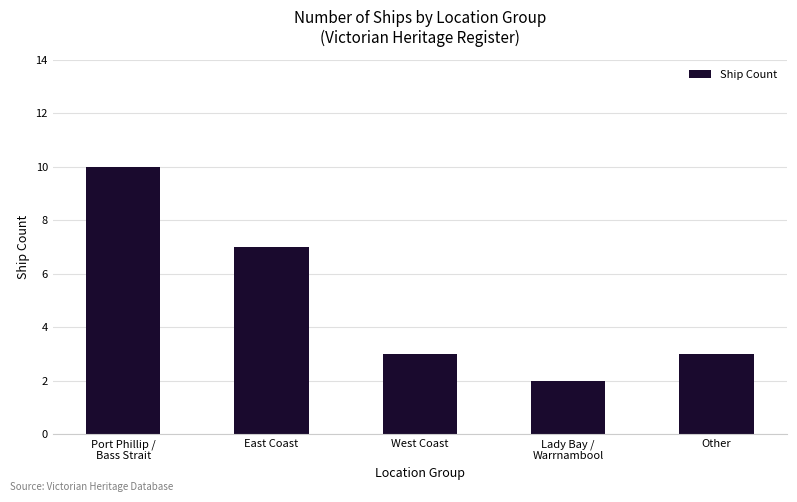

Which label corresponds to the smallest value in the chart?

Lady Bay /
Warrnambool